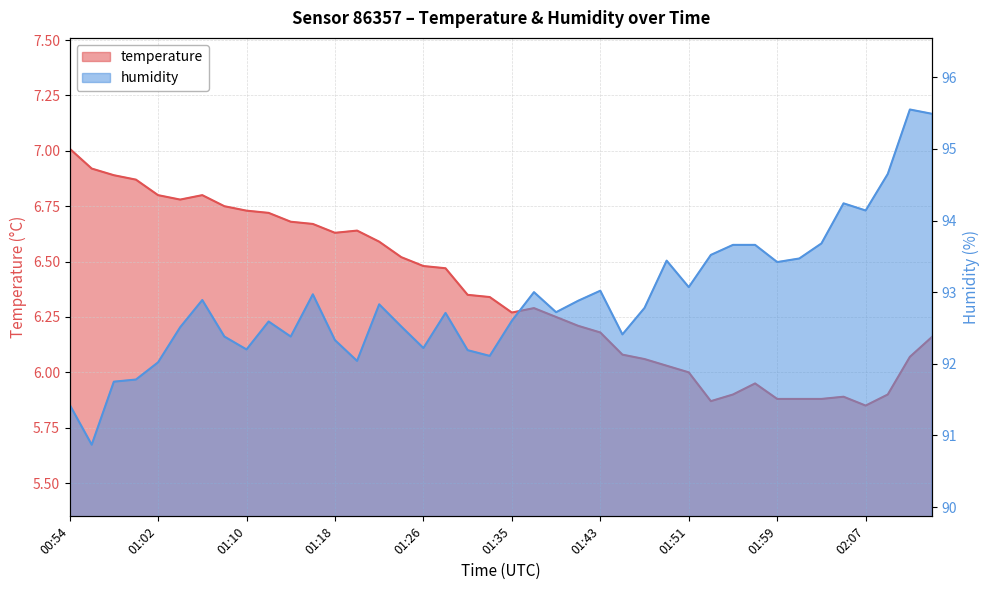

True or false: temperature and humidity intersect in this chart.

False